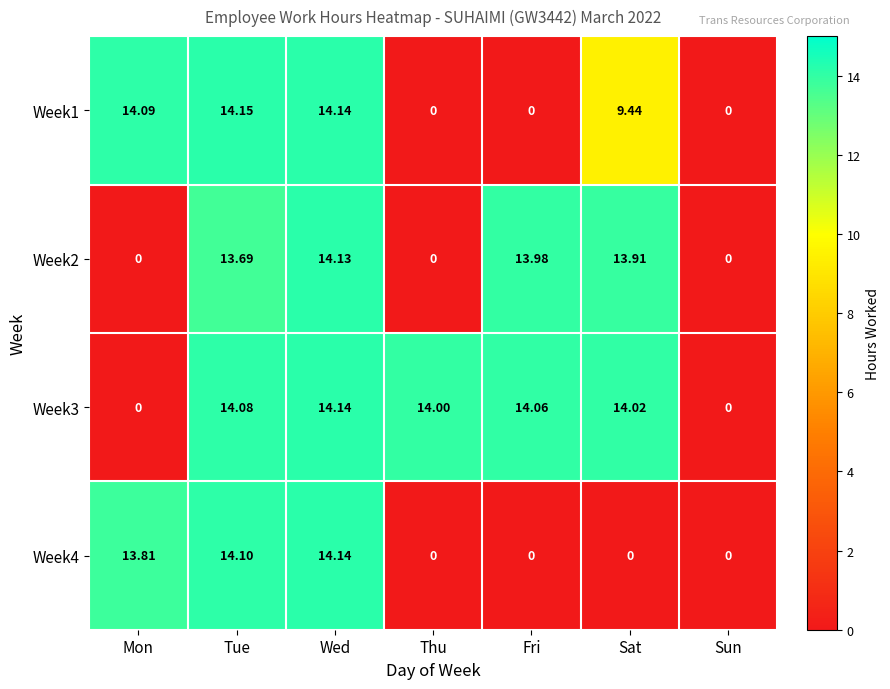

Is the value of Week1 at Tue greater than the value of Week2 at Tue?

Yes